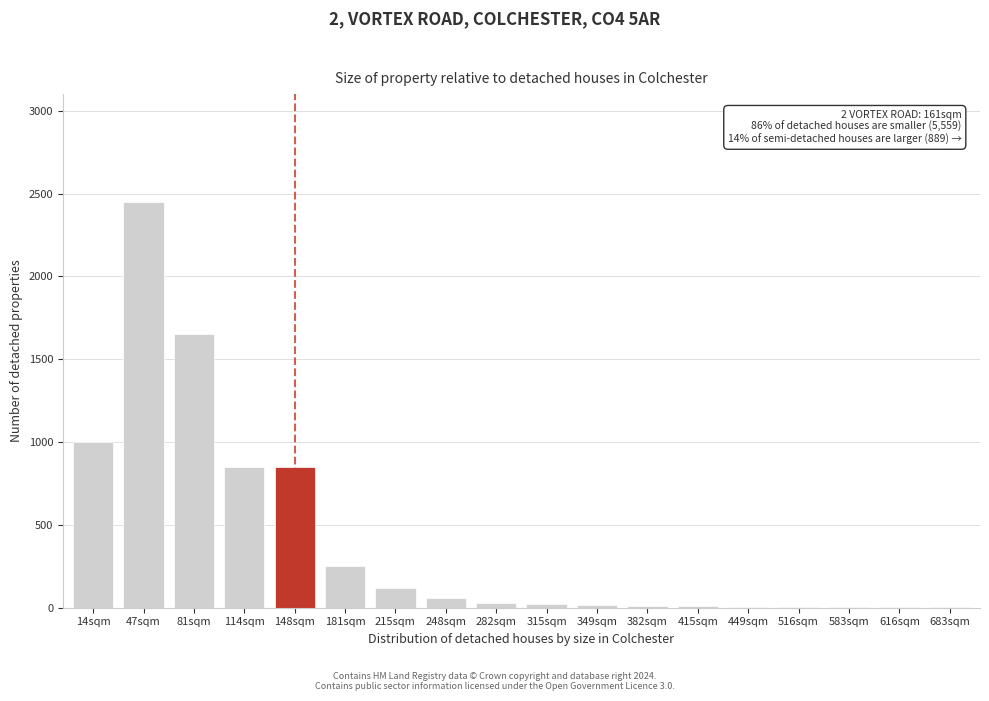

Is it true that the value at 114sqm is 527?

False